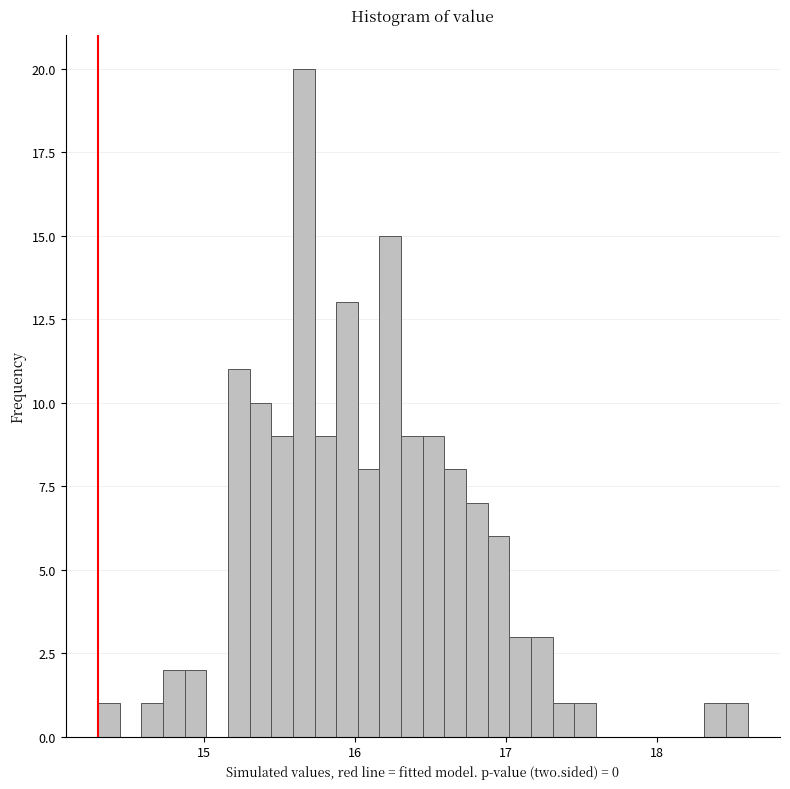

Read against the x-axis, roughly where is the centre of the tallest bar?

15.7